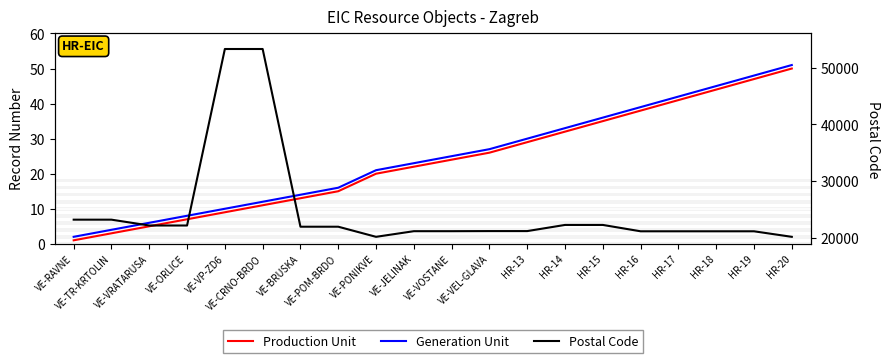

At which label does Production Unit first exceed 24?

VE-VEL-GLAVA